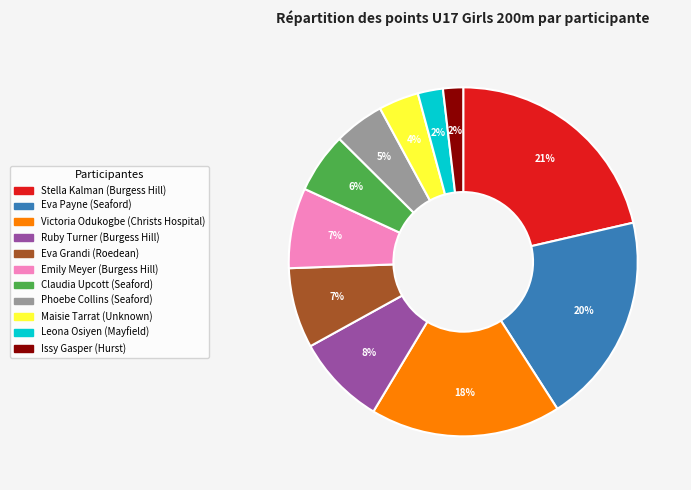

Which has a higher value, Issy Gasper or Emily Meyer?

Emily Meyer